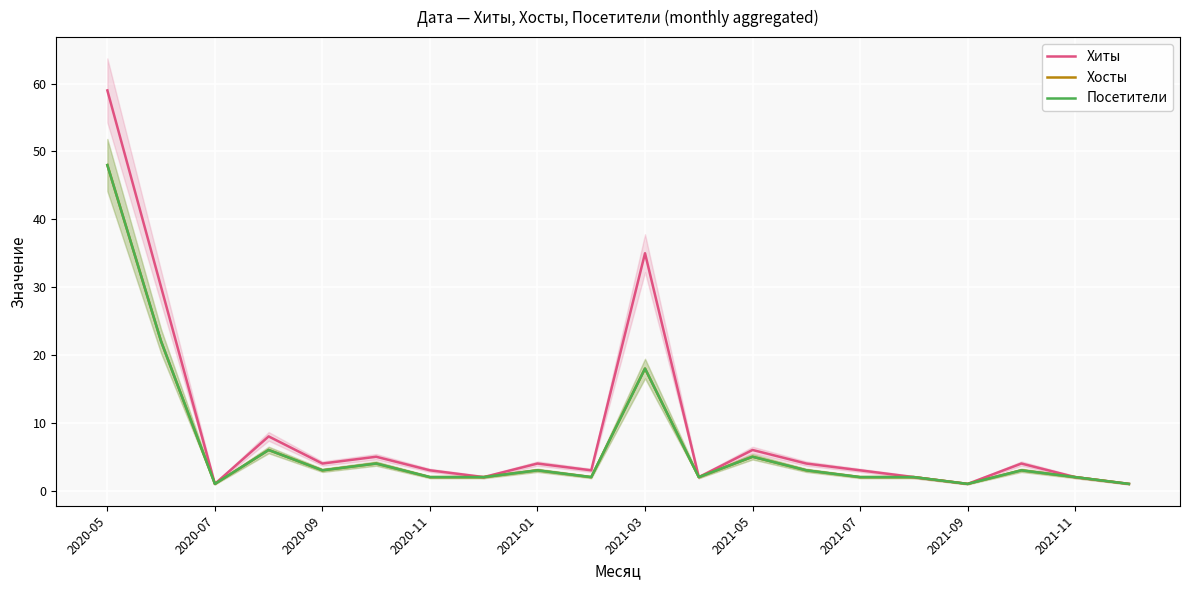

The Хосты series shows 1 at 19. True or false?

False